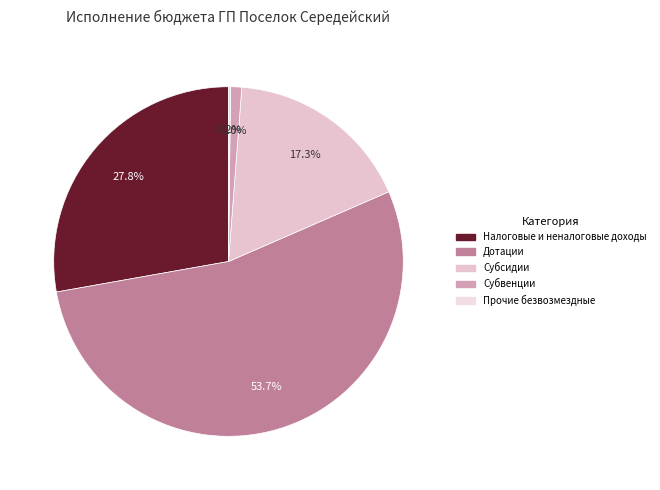

Is there a majority slice in this chart?

Yes